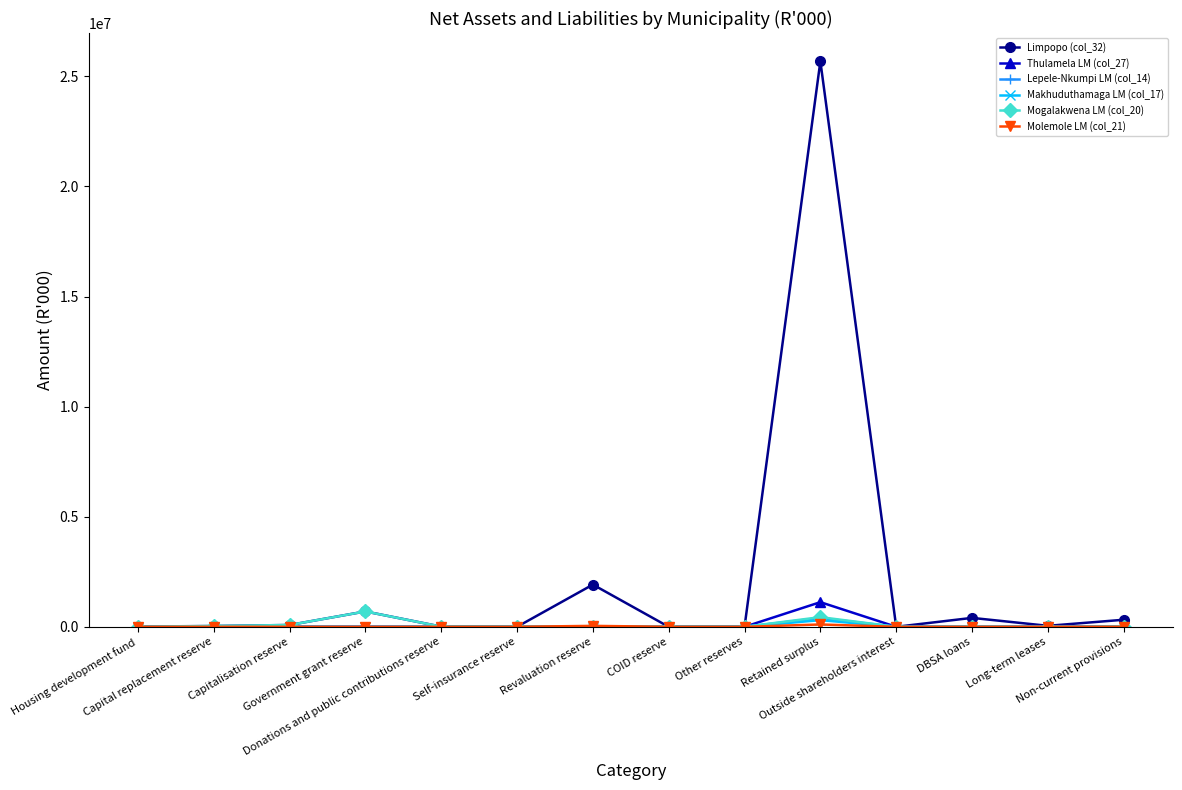

Which series has the widest spread of values?

Limpopo (col_32)